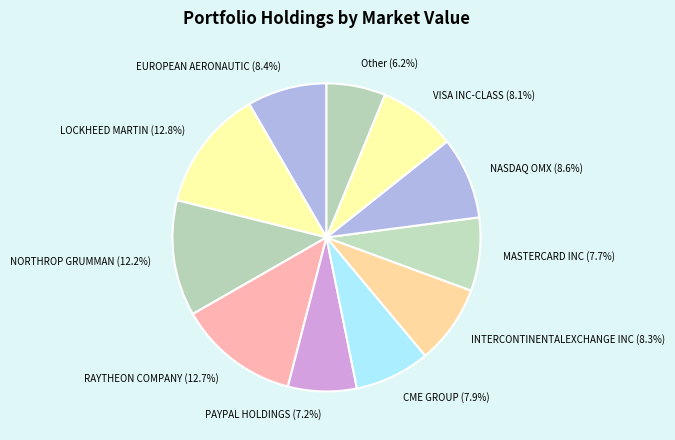

Which category has the smallest portion of the pie?

Other